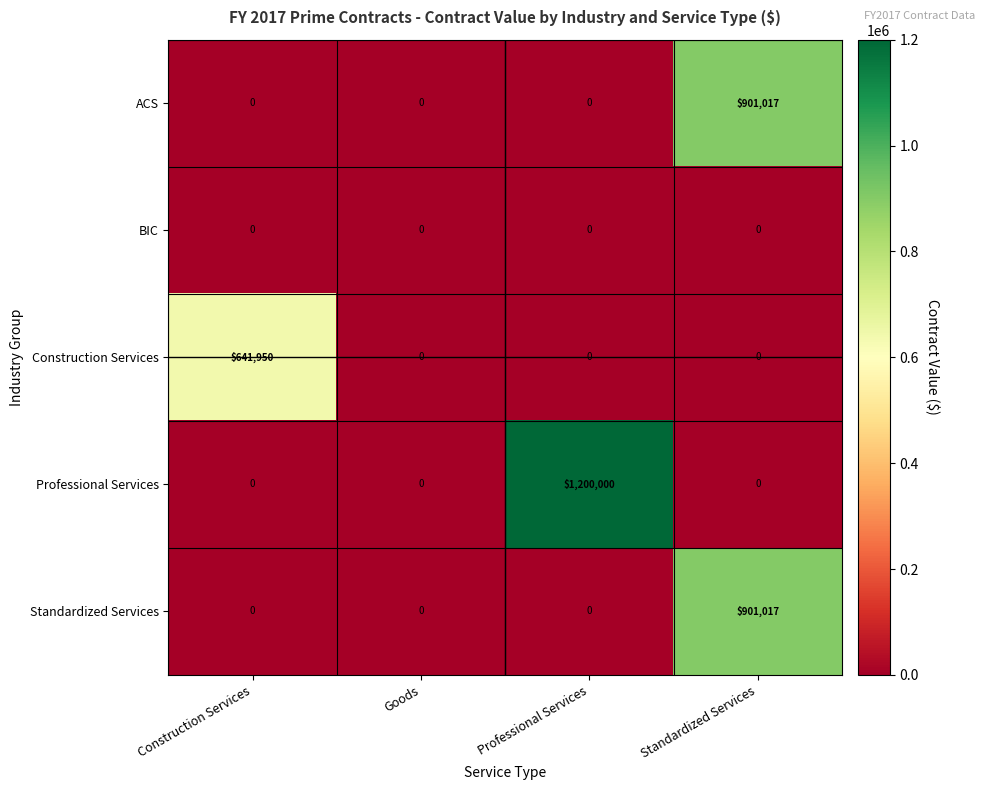

Reading right to left, extract all data points from this chart.

ACS: 901017	0	0	0
BIC: 0	0	0	0
Construction Services: 0	0	0	641950
Professional Services: 0	1200000	0	0
Standardized Services: 901017	0	0	0